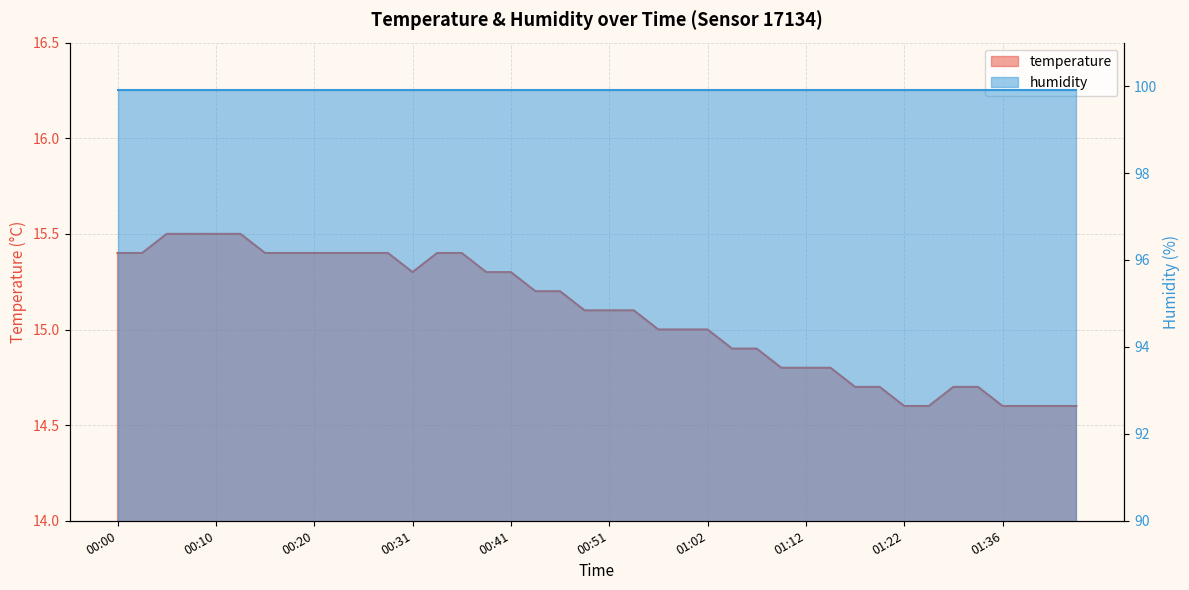

Reading left to right, what are all the values shown in this chart?

15.4	15.4	15.5	15.5	15.5	15.5	15.4	15.4	15.4	15.4	15.4	15.4	15.3	15.4	15.4	15.3	15.3	15.2	15.2	15.1	15.1	15.1	15.0	15.0	15.0	14.9	14.9	14.8	14.8	14.8	14.7	14.7	14.6	14.6	14.7	14.7	14.6	14.6	14.6	14.6